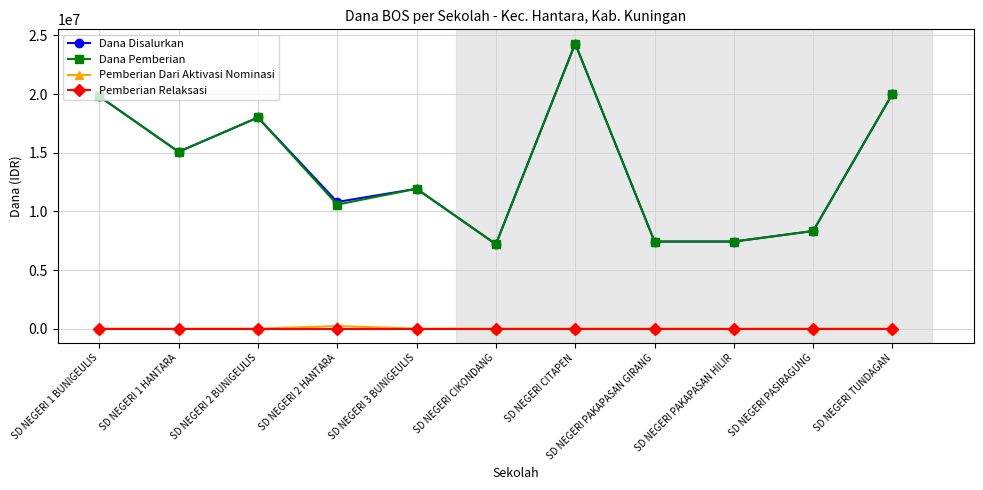

Reading right to left, what are all the values shown in this chart?

Dana Disalurkan: 20025000	8325000	7425000	7425000	24300000	7200000	11925000	10800000	18000000	15075000	19800000
Dana Pemberian: 20025000	8325000	7425000	7425000	24300000	7200000	11925000	10575000	18000000	15075000	19800000
Pemberian Dari Aktivasi Nominasi: 0	0	0	0	0	0	0	225000	0	0	0
Pemberian Relaksasi: 0	0	0	0	0	0	0	0	0	0	0